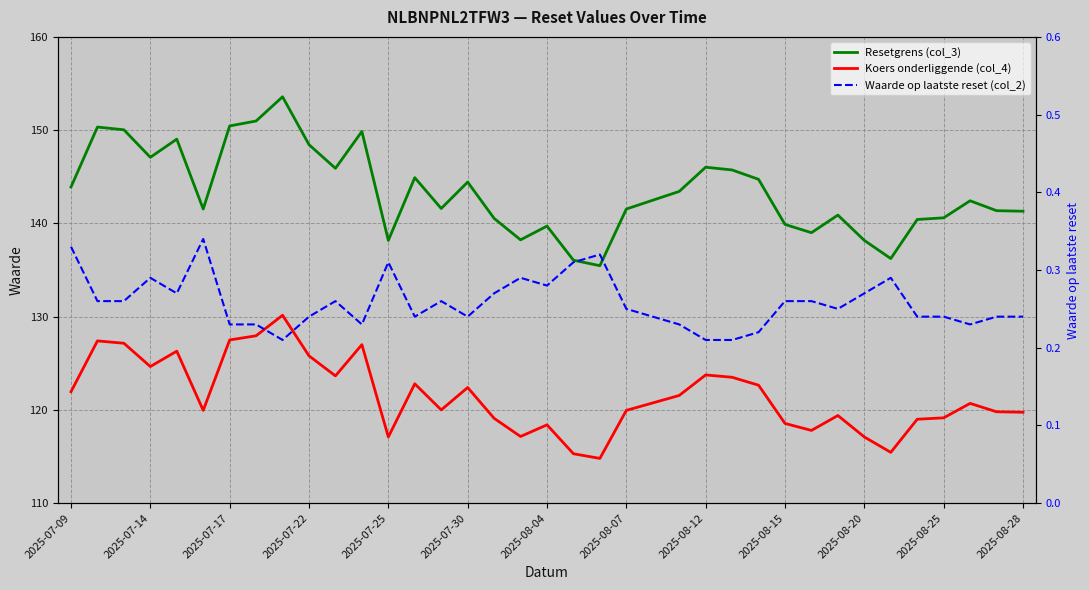

True or false: Resetgrens (col_3) and Waarde op laatste reset (col_2) cross at least once.

False